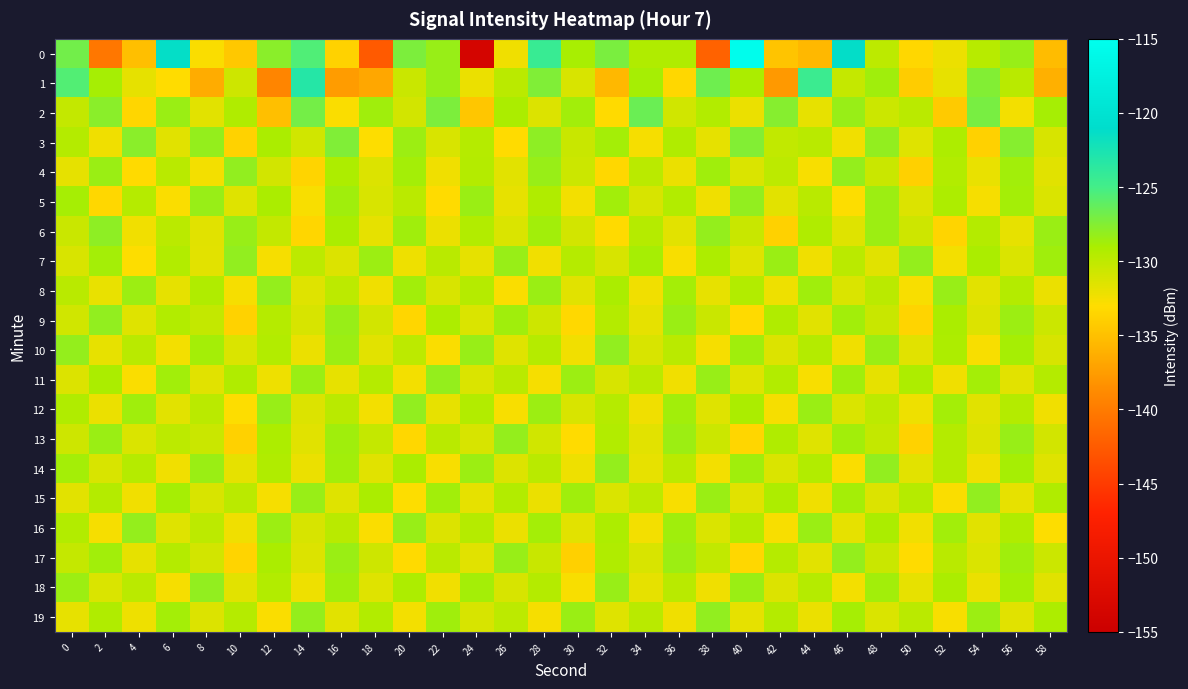

At which category does the chart reach its peak across all series?

40